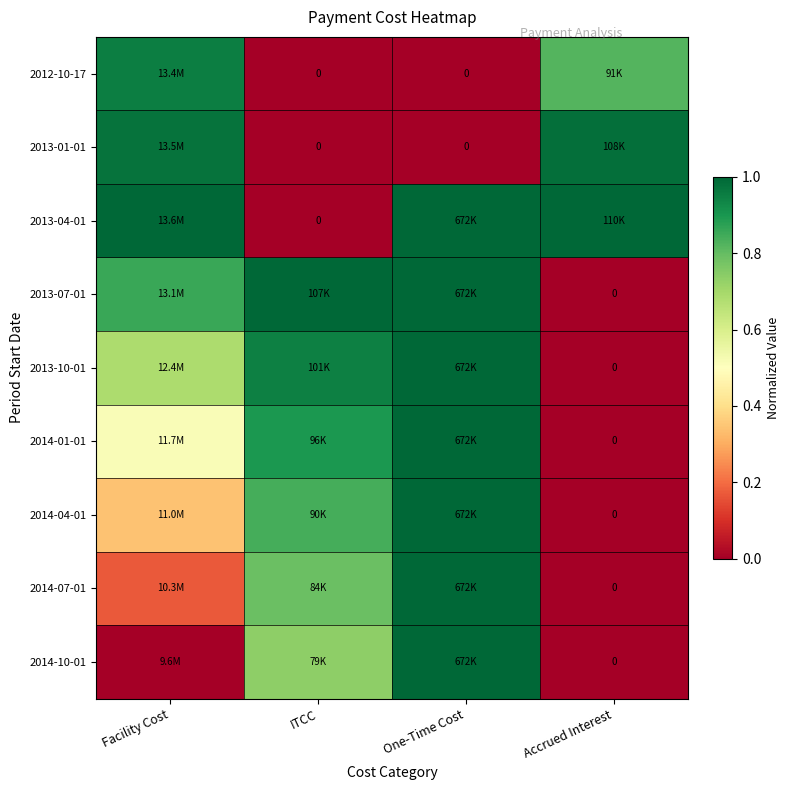

The value of 2013-07-01 at Facility Cost is 1.5. True or false?

False